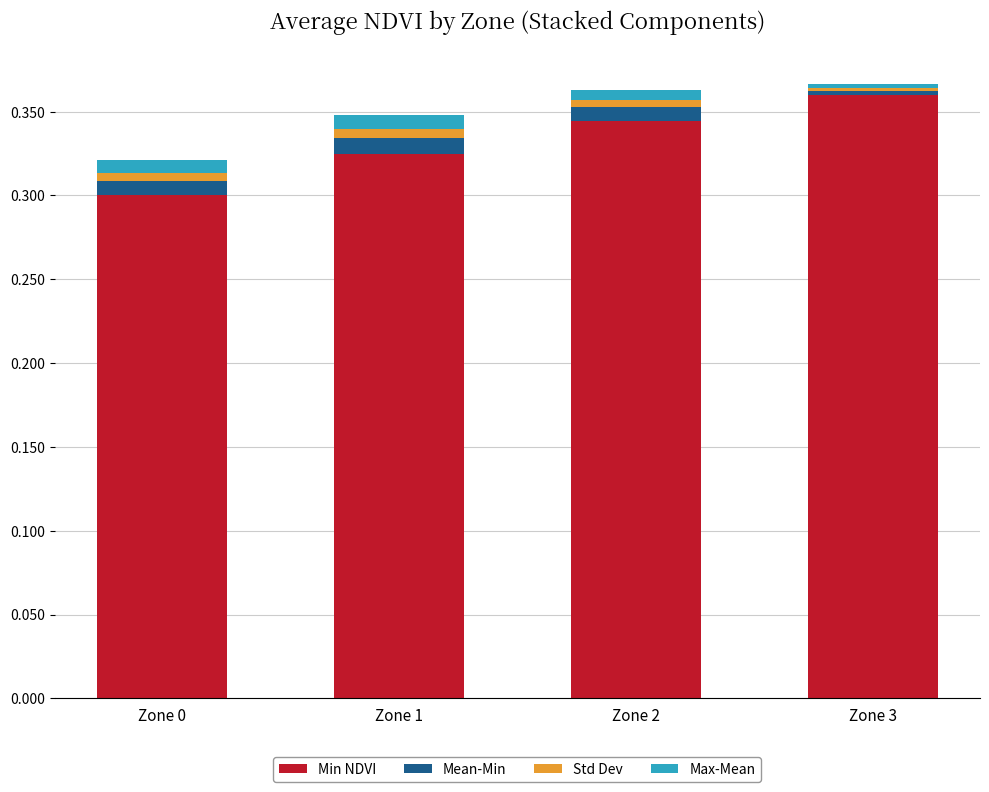

The value of Min NDVI at Zone 1 is 0.2. True or false?

False